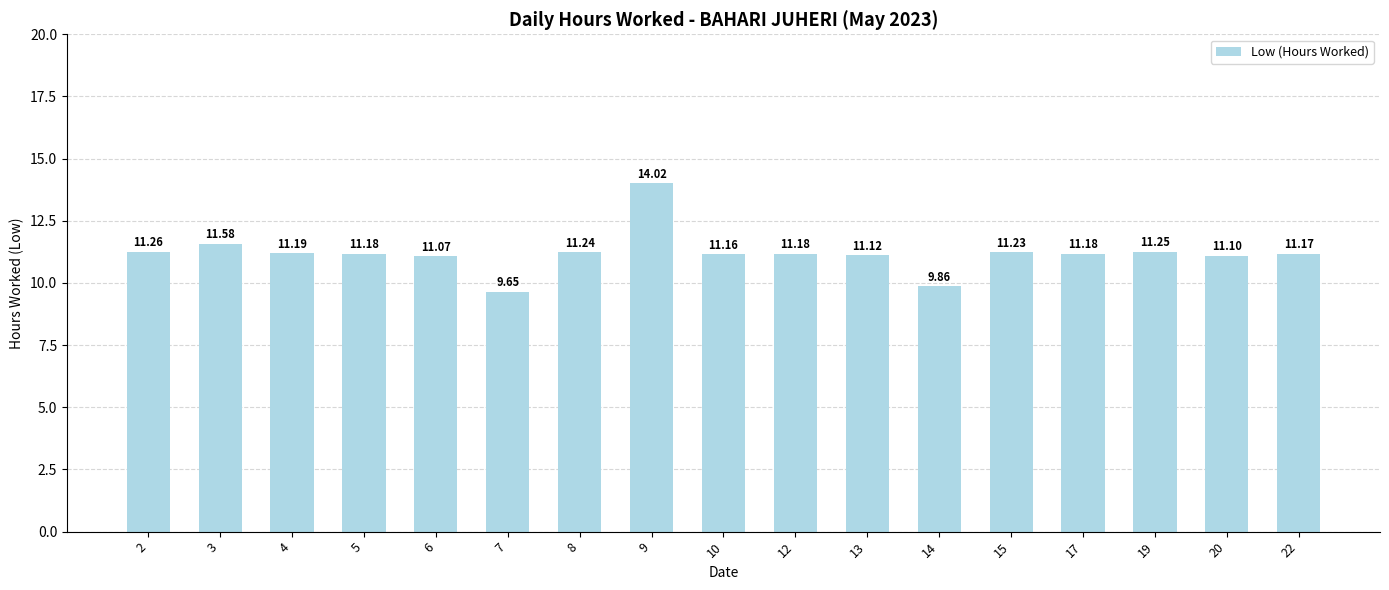

Count the number of values greater than 11.

15